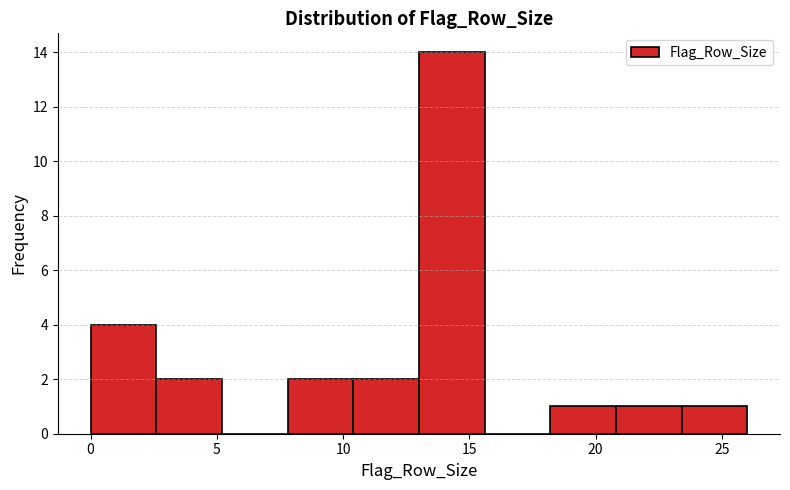

Reading left to right, transcribe this chart: for each bar, give the range it covers on the x-axis and its height. Neither the bar edges nor the heights are printed on the chart, so give them approximately, as read against the axes.

0.0 to 2.6: 4
2.6 to 5.2: 2
5.2 to 7.8: 0
7.8 to 10.4: 2
10.4 to 13.0: 2
13.0 to 15.6: 14
15.6 to 18.2: 0
18.2 to 20.8: 1
20.8 to 23.4: 1
23.4 to 26.0: 1